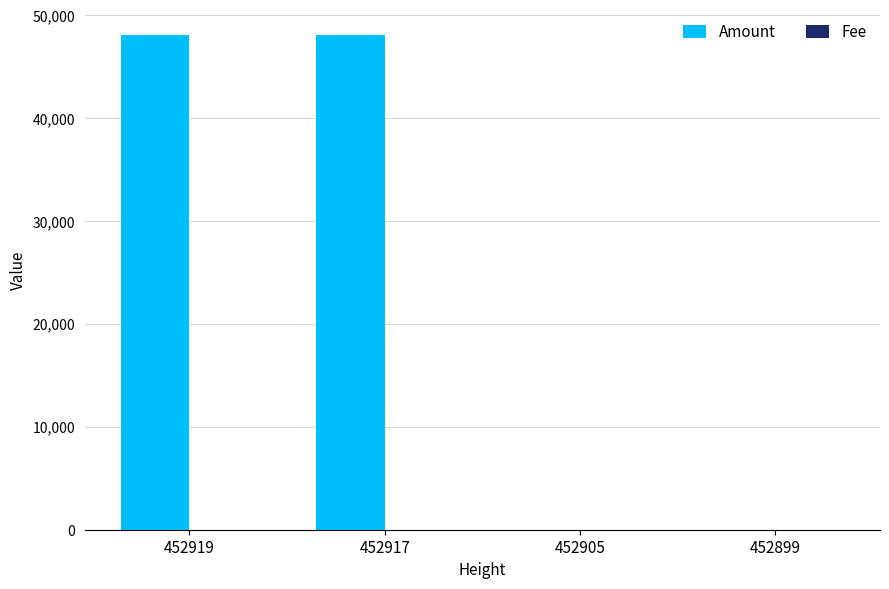

How many data points does each series have?

4